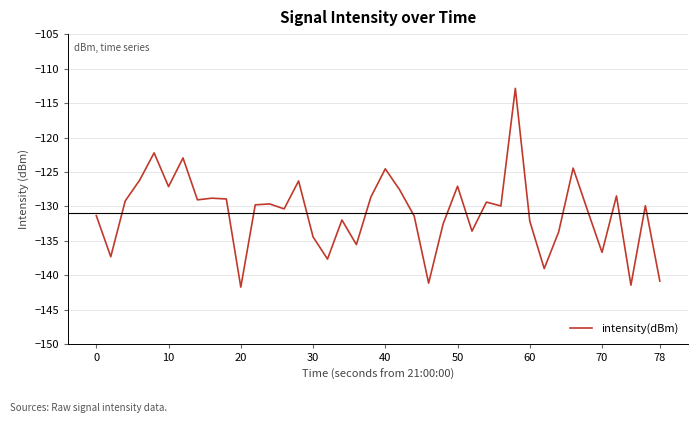

What is the difference between the maximum and minimum values?

28.8